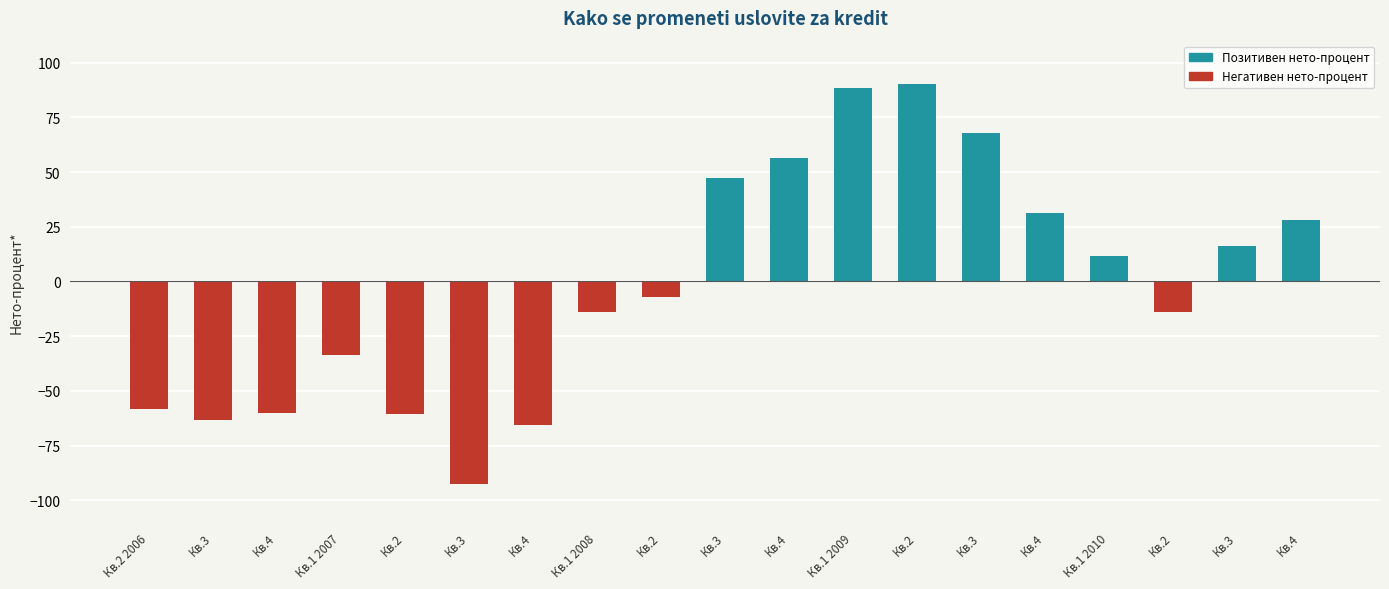

How many negative values does the Негативен нето-процент series have?

10